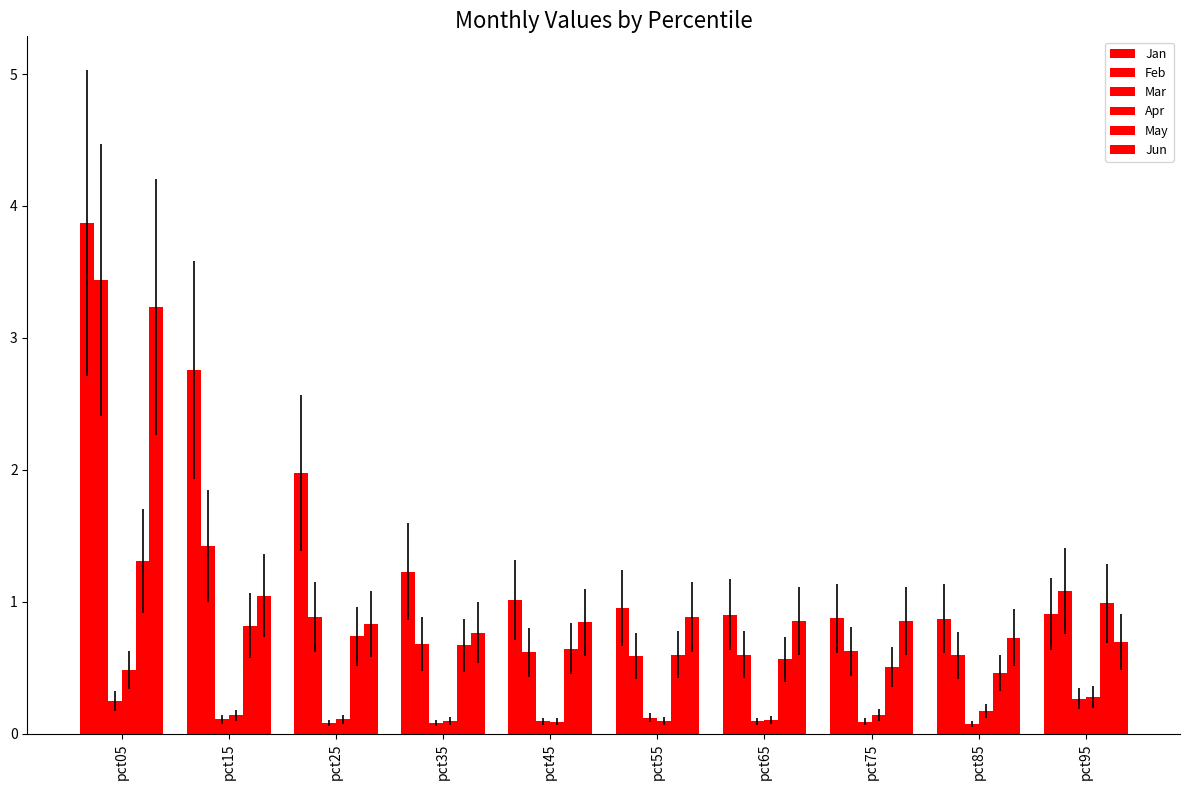

Reading left to right, transcribe all the data shown in this chart.

Jan: 3.9	2.8	2.0	1.2	1.0	1.0	0.9	0.9	0.9	0.9
Feb: 3.4	1.4	0.9	0.7	0.6	0.6	0.6	0.6	0.6	1.1
Mar: 0.3	0.1	0.1	0.1	0.1	0.1	0.1	0.1	0.1	0.3
Apr: 0.5	0.1	0.1	0.1	0.1	0.1	0.1	0.1	0.2	0.3
May: 1.3	0.8	0.7	0.7	0.6	0.6	0.6	0.5	0.5	1.0
Jun: 3.2	1.0	0.8	0.8	0.8	0.9	0.9	0.9	0.7	0.7